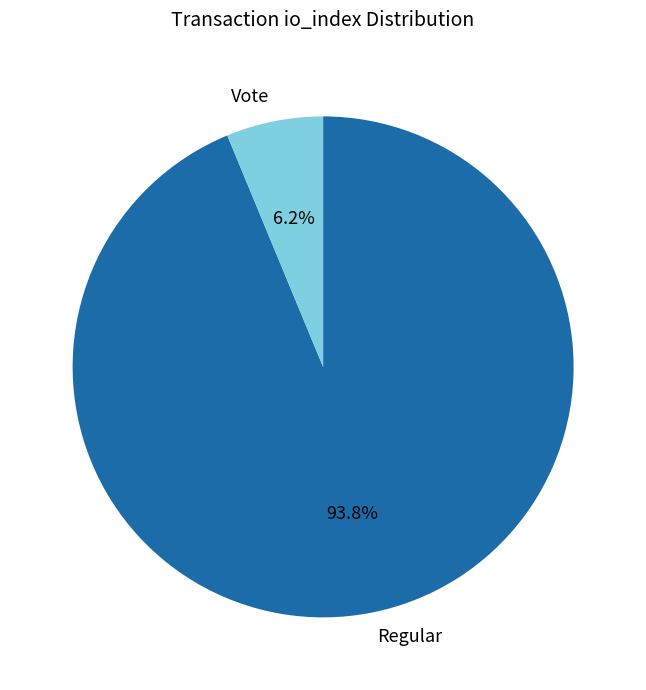

To the nearest percent, what is the average slice percentage?

50%